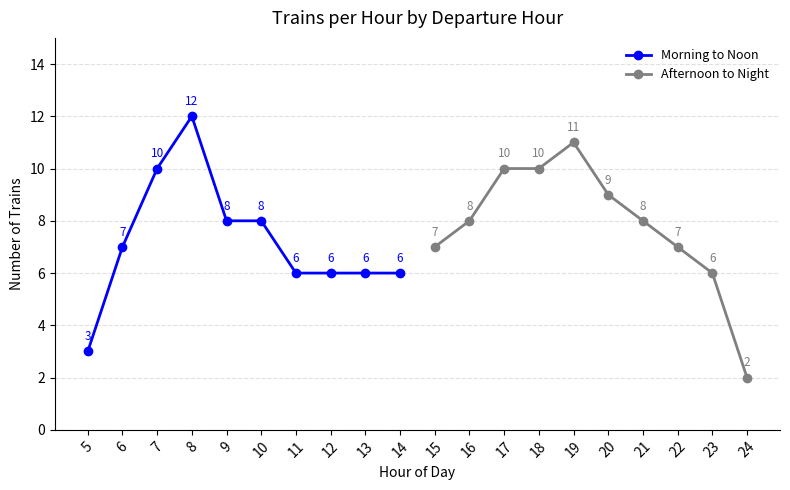

At which label does Morning to Noon reach its minimum?

5